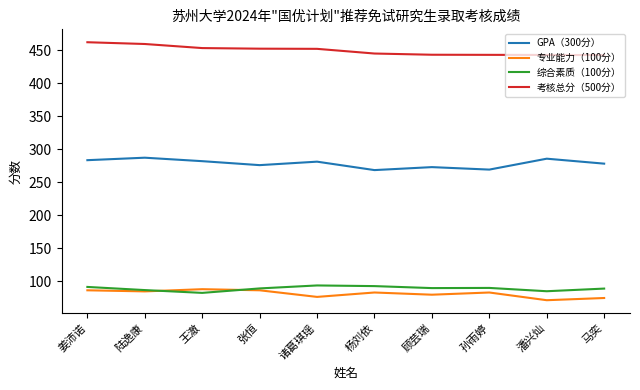

The value of 专业能力（100分） at 陆逸康 is 115.7. True or false?

False